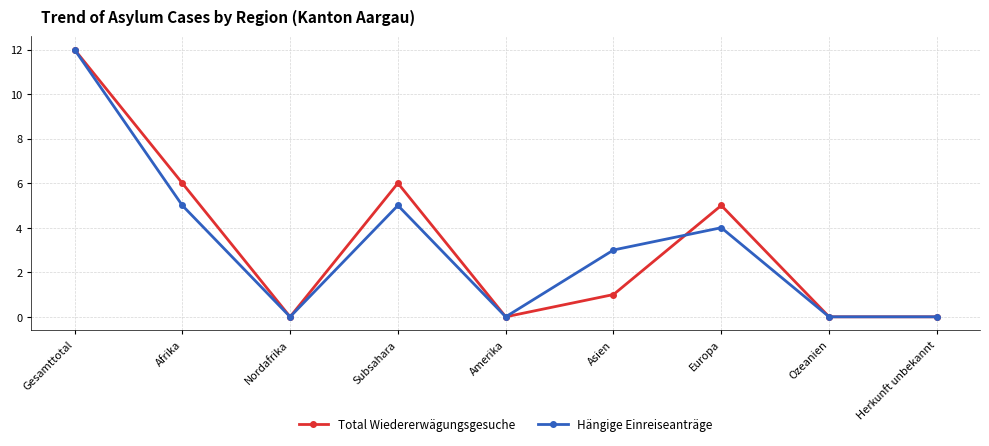

How many interior local peaks does the Total Wiedererwägungsgesuche series have?

2